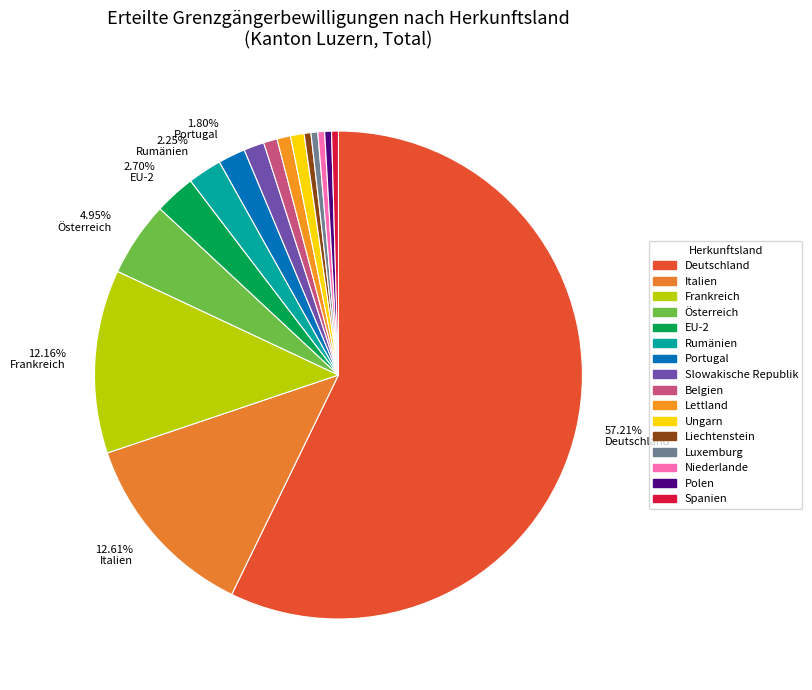

True or false: EU-2 accounts for 3% of the total.

True